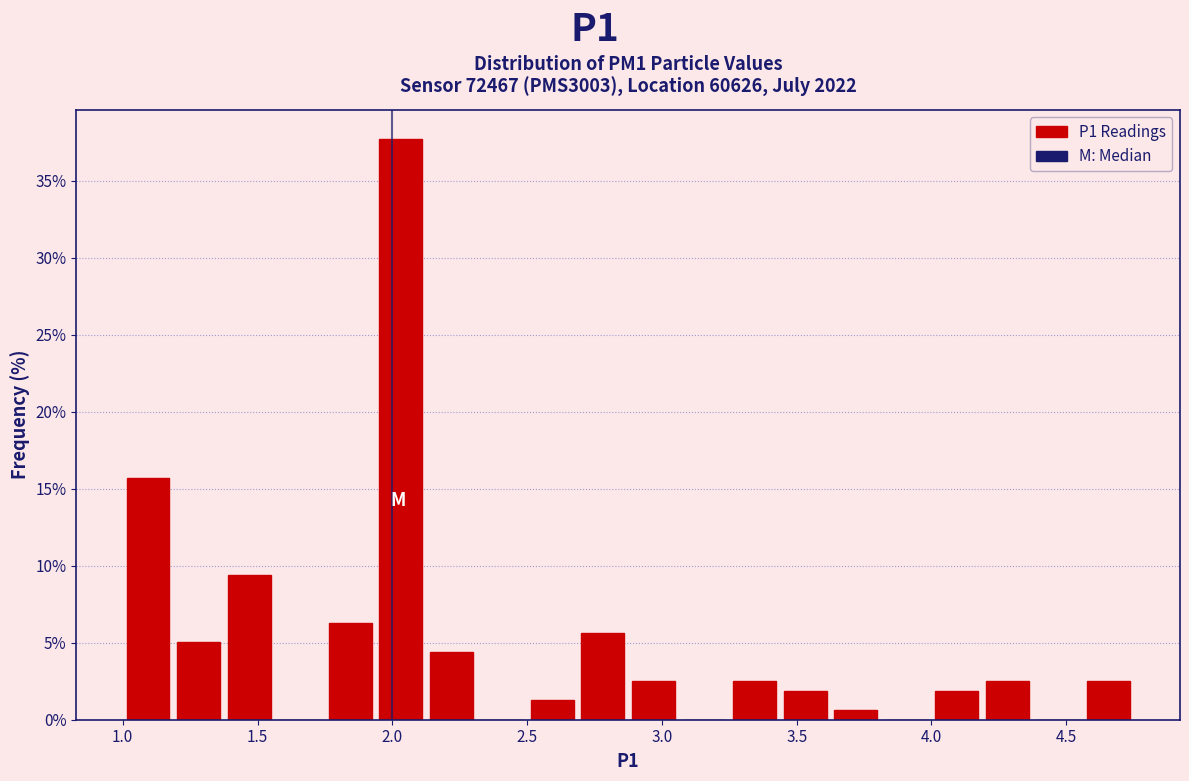

Around what value on the x-axis is the tallest bar? Give the approximate position of its centre, as read against the axis.

2.05